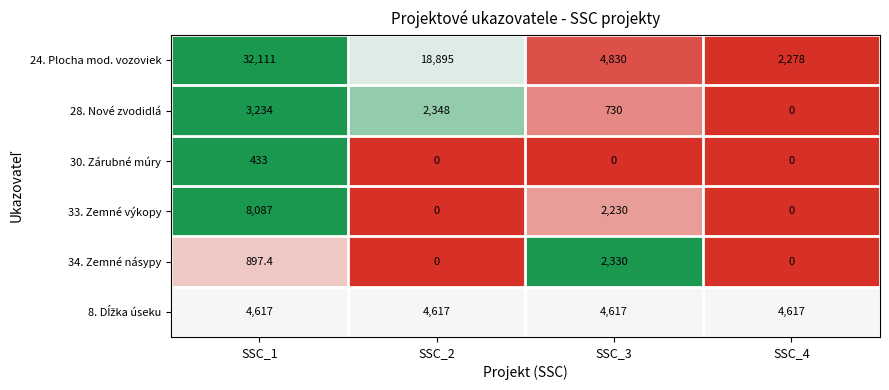

Which series has the widest spread of values?

24. Plocha mod. vozoviek